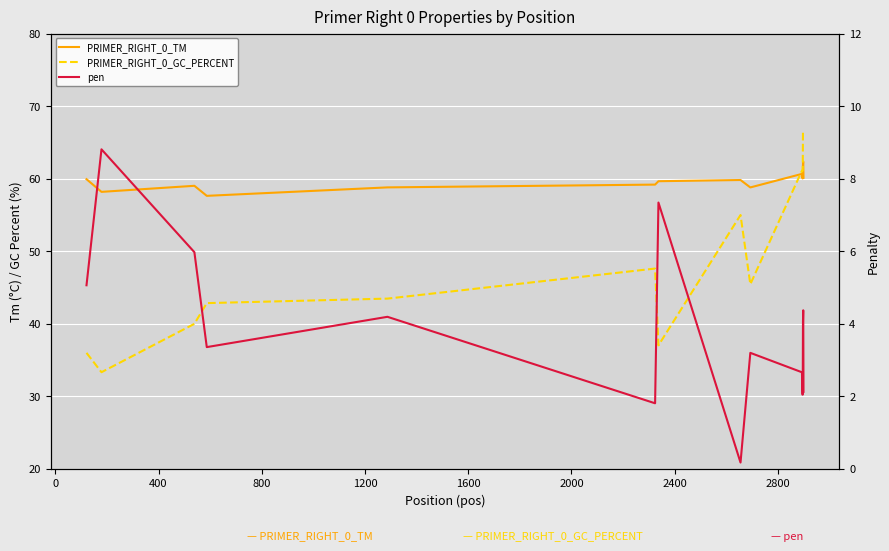

Which series has the widest spread of values?

PRIMER_RIGHT_0_GC_PERCENT